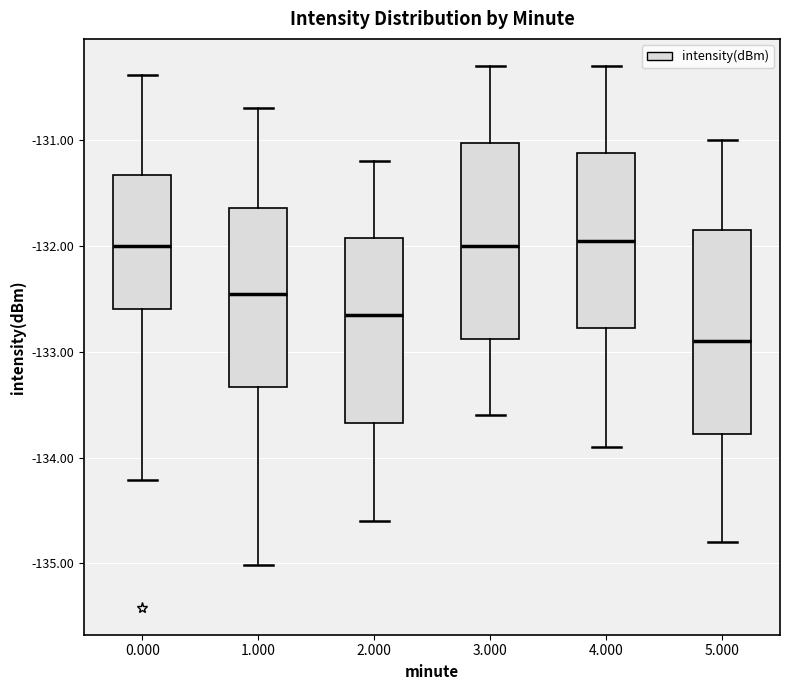

Where is the upper edge of the box at x = 0.000 on the y-axis? The values are not printed on the chart, so give them approximately, as read against the axis.

-131.3